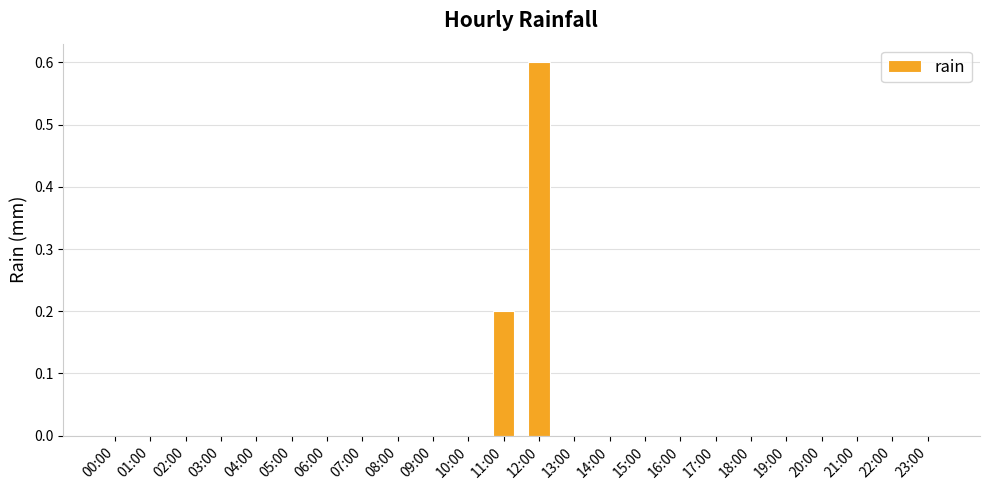

Reading right to left, list all the values displayed in this chart.

0.0	0.0	0.0	0.0	0.0	0.0	0.0	0.0	0.0	0.0	0.0	0.6	0.2	0.0	0.0	0.0	0.0	0.0	0.0	0.0	0.0	0.0	0.0	0.0